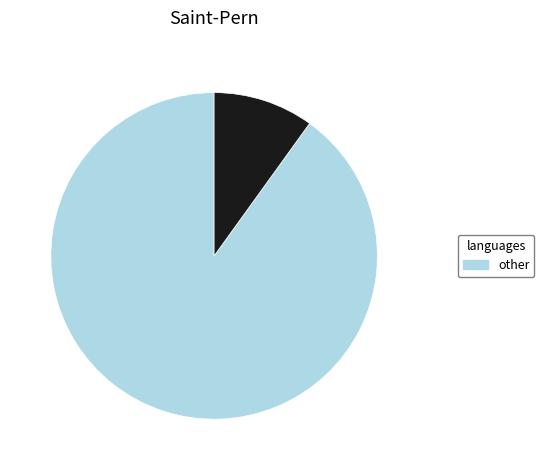

How many slices are in this pie chart?

2